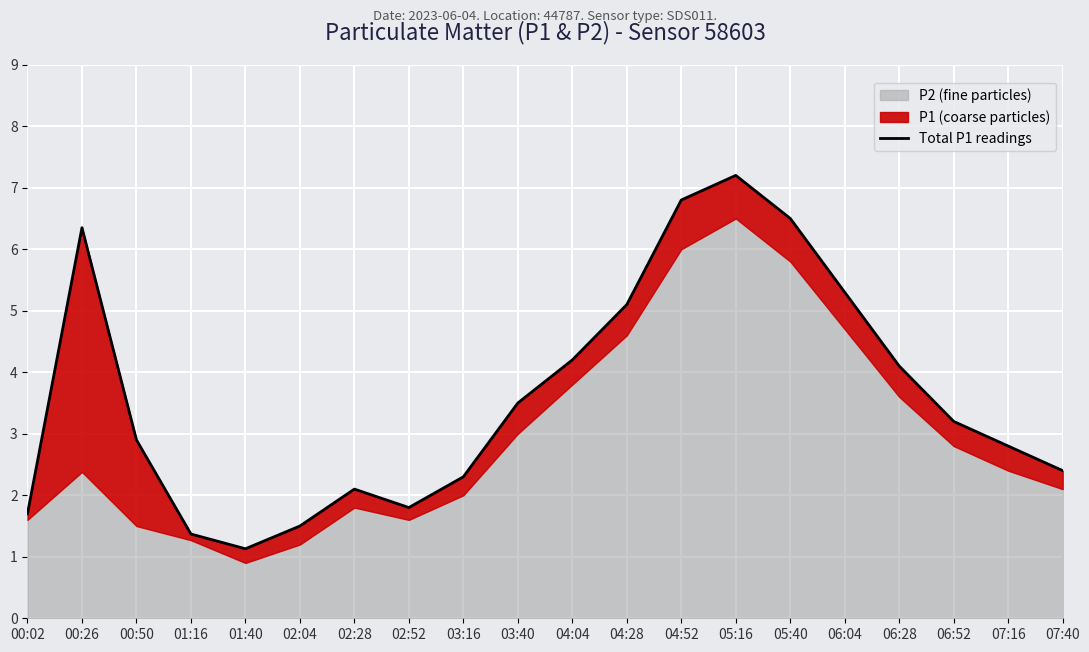

What is the value of the 1st point from the left?

1.7